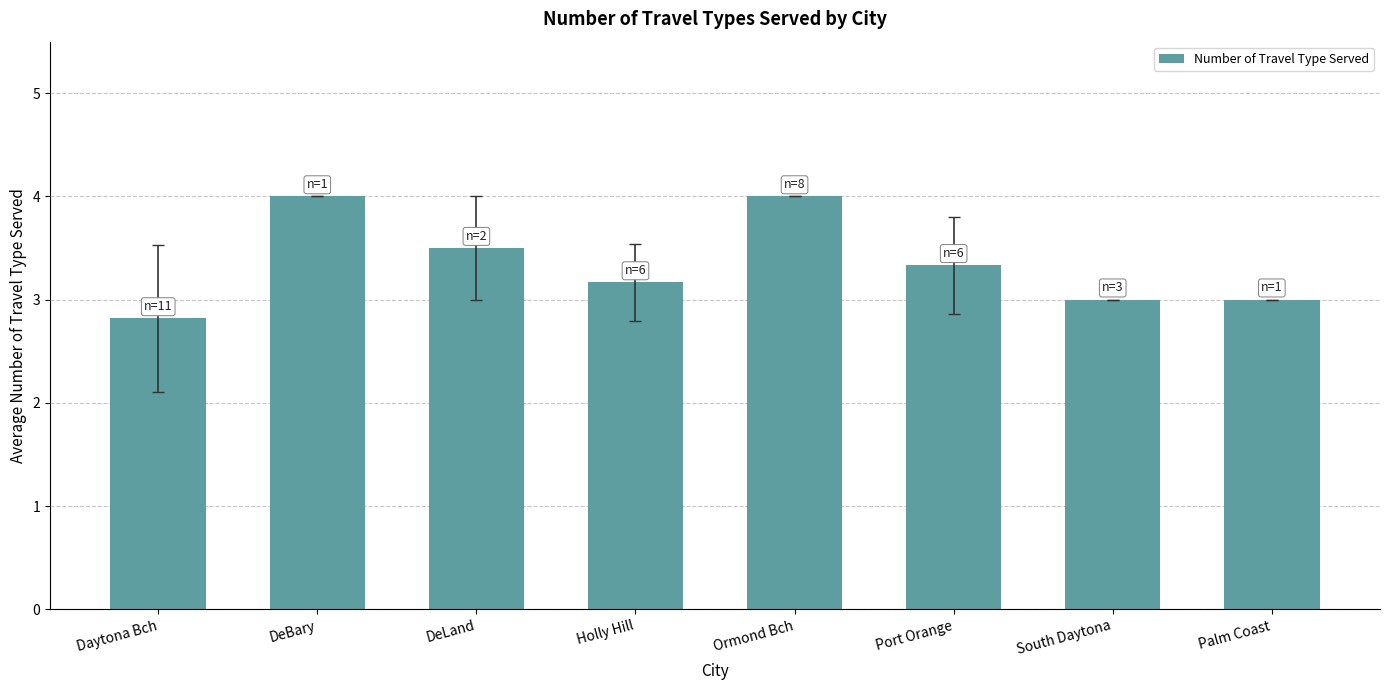

What is the change in value from DeBary to Port Orange?

-0.7